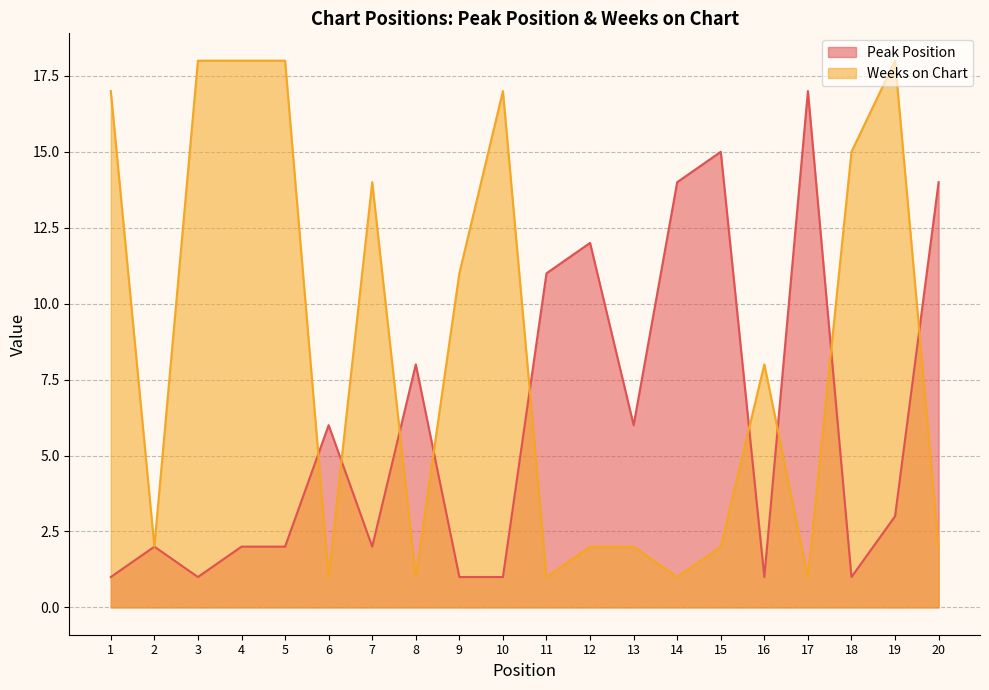

What is the difference between the highest and lowest values at 10?

16